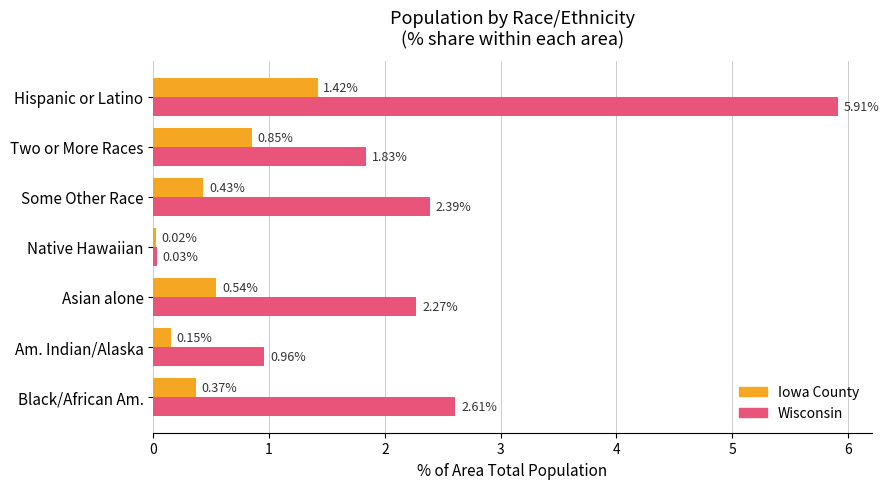

List the series in order of their peak value, highest first.

Wisconsin, Iowa County